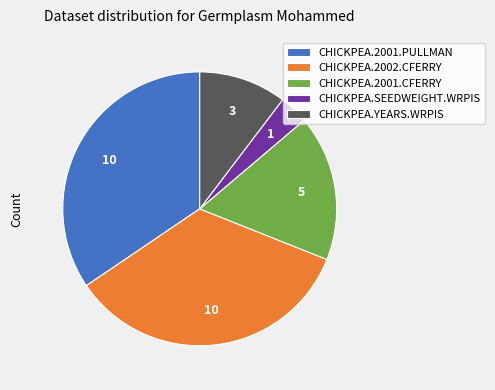

Which has a higher value, CHICKPEA.2001.PULLMAN or CHICKPEA.YEARS.WRPIS?

CHICKPEA.2001.PULLMAN